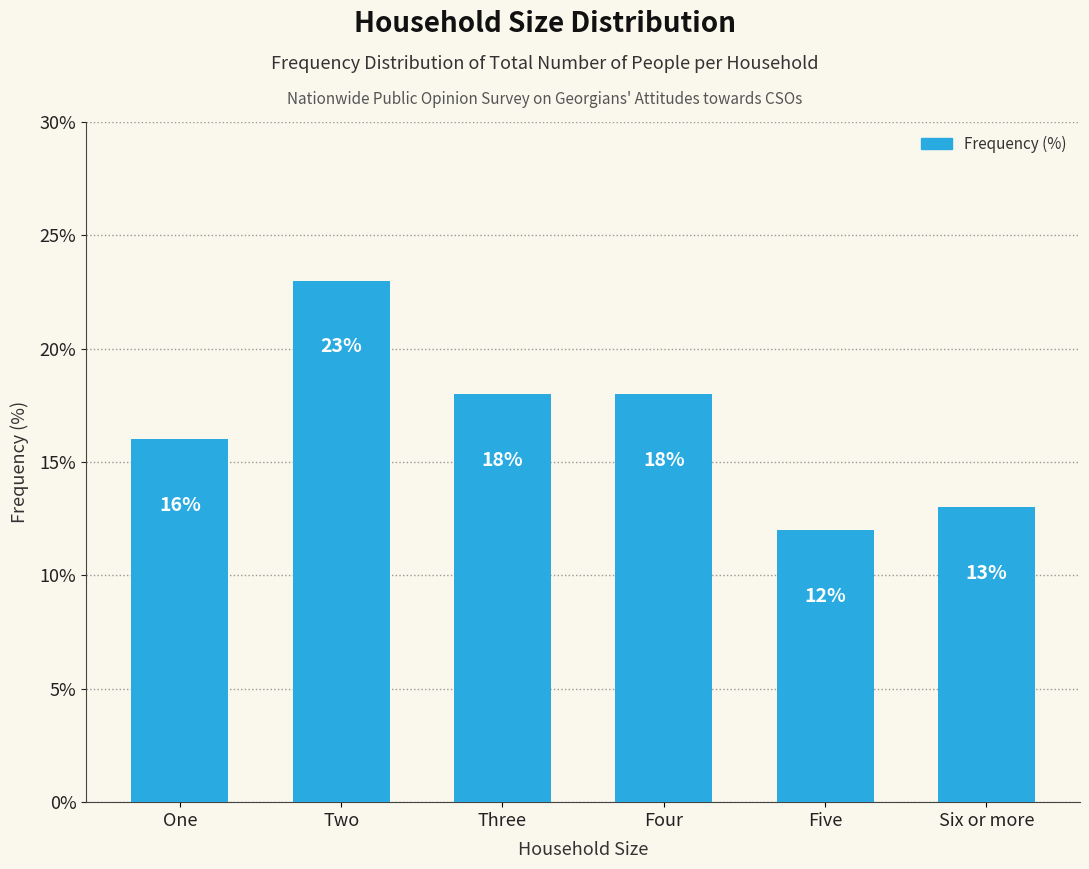

Reading left to right, list all the values displayed in this chart.

One=16	Two=23	Three=18	Four=18	Five=12	Six or more=13